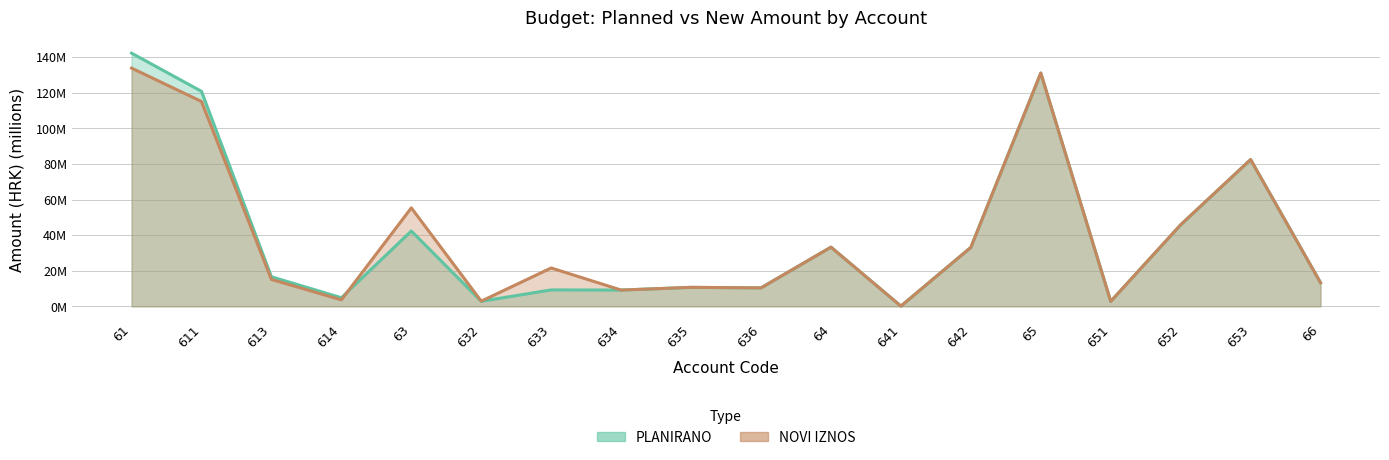

What is the sum of all PLANIRANO values?

711.2